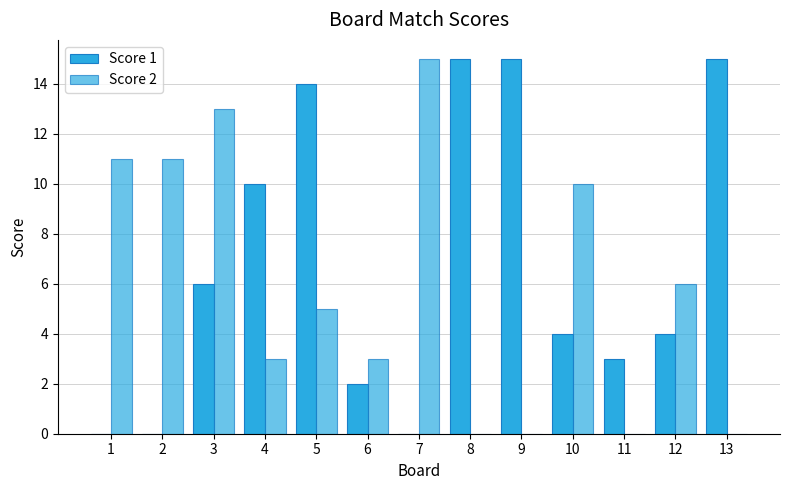

Does the chart contain stacked bars?

No